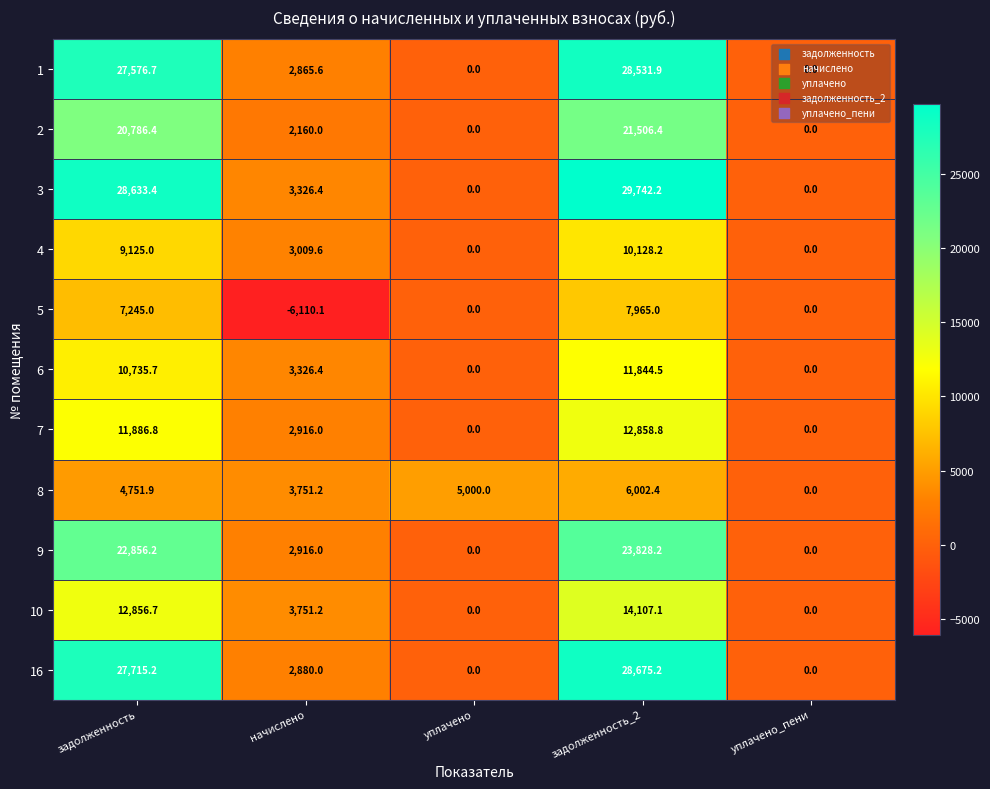

Where is 9 nearest to the value 11914?

начислено